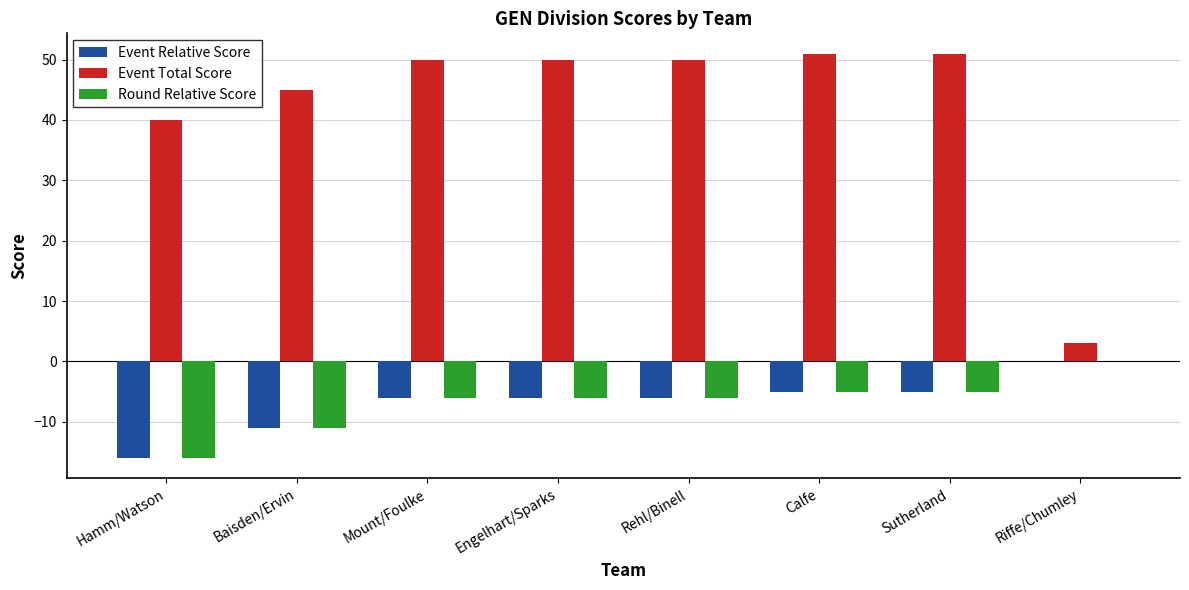

What is the sum of all Round Relative Score values?

-55